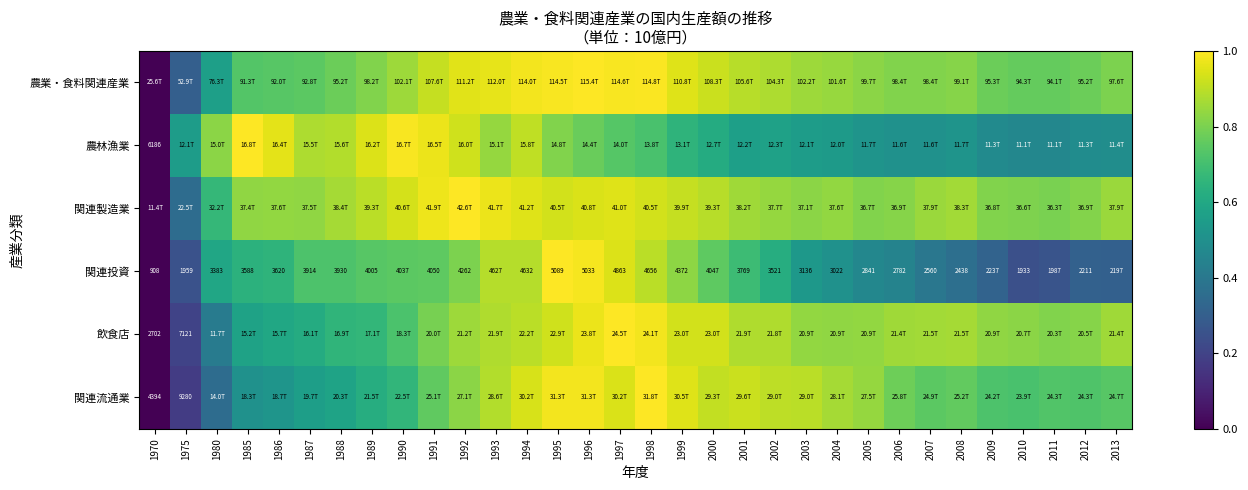

What is the maximum value for 関連製造業?

1.0